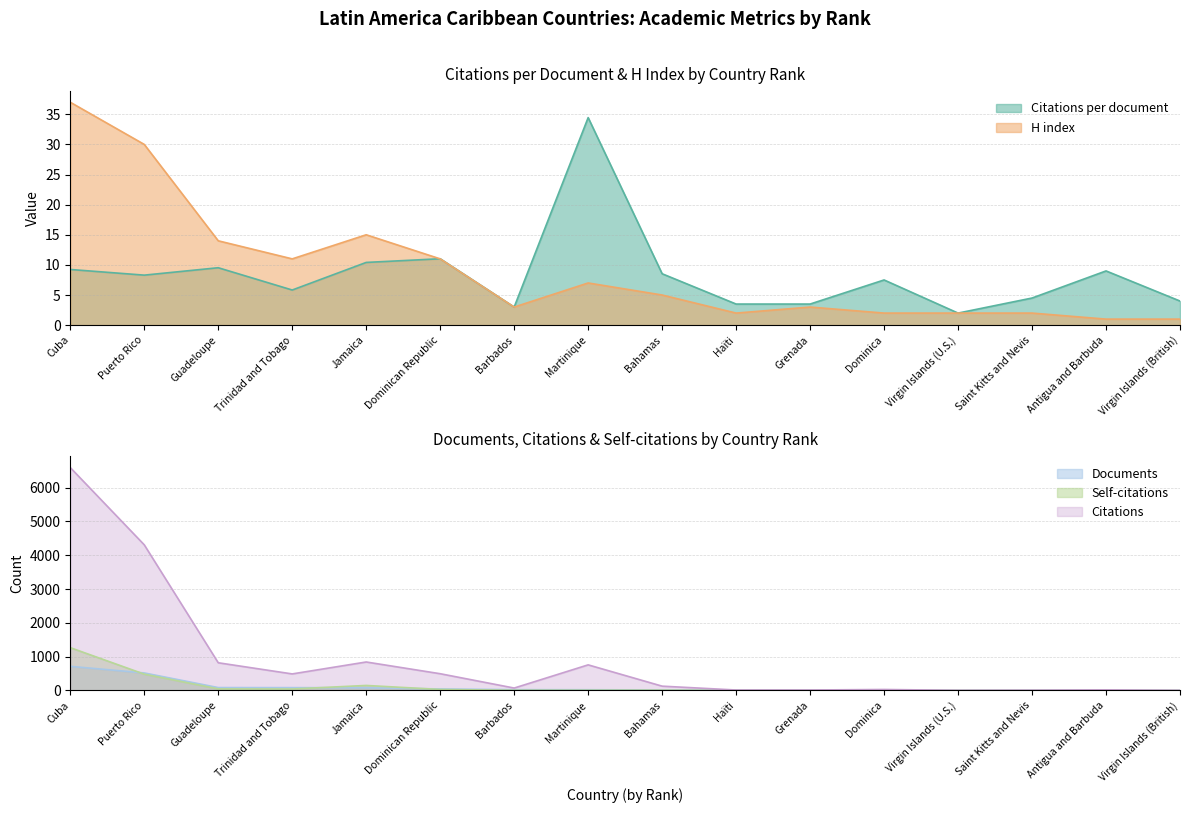

Does the chart have visible grid lines?

Yes